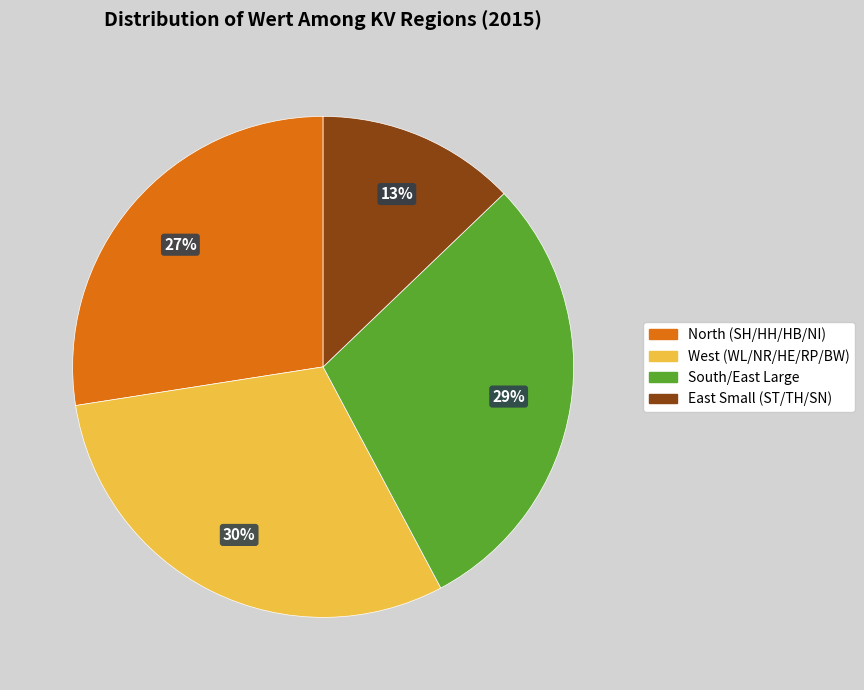

To the nearest percent, what is the average slice percentage?

25%